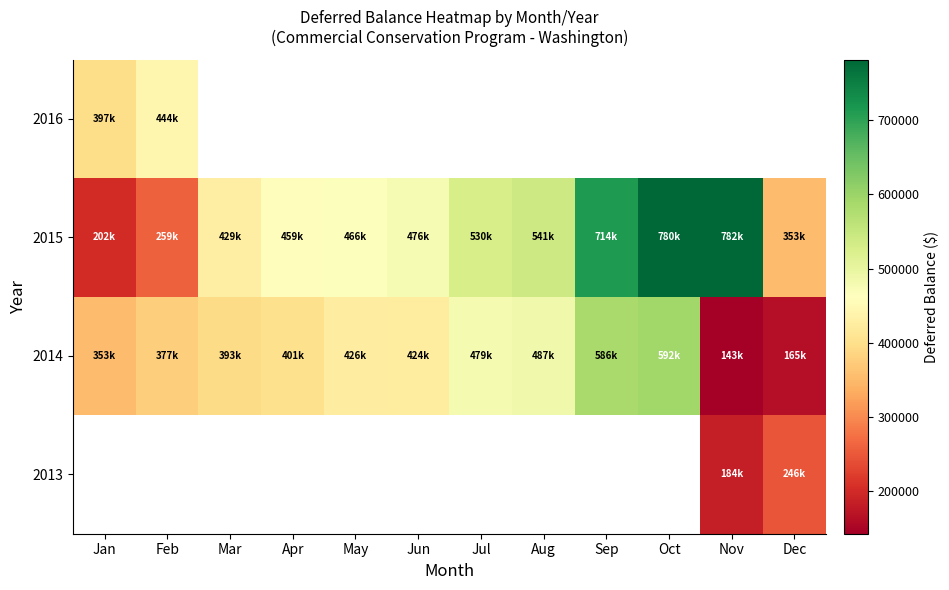

The value of 2015 at Jun is 174822.8. True or false?

False